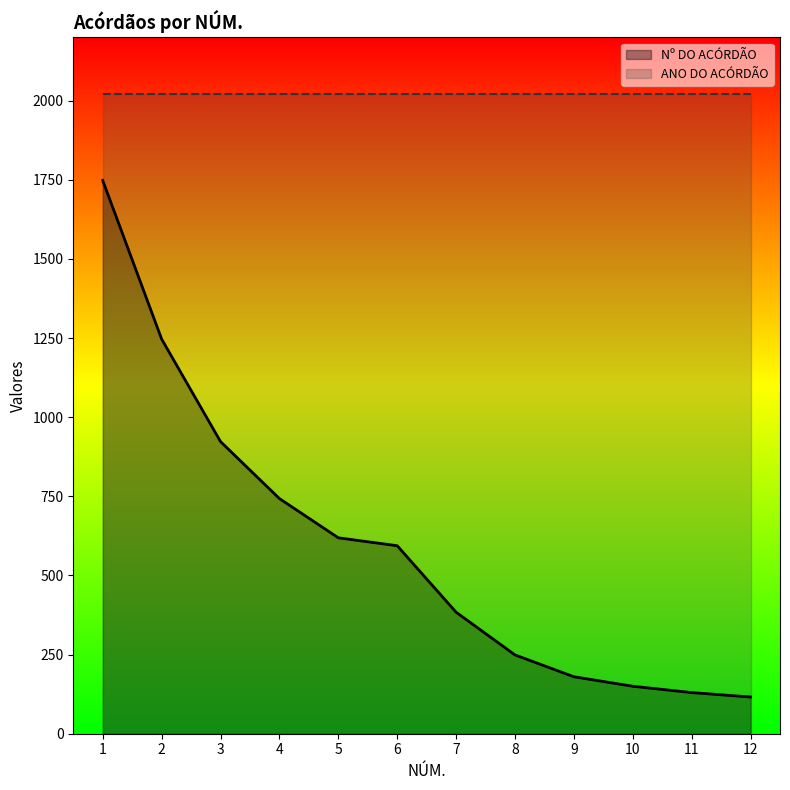

What is the sum of all values?

7083